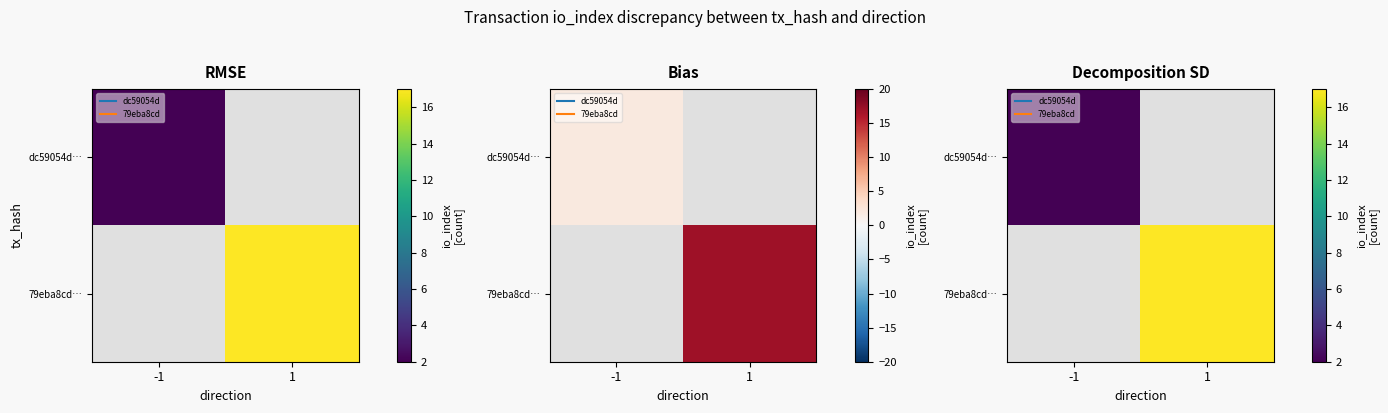

List the labels in order of dc59054d… value, smallest first.

-1, 1